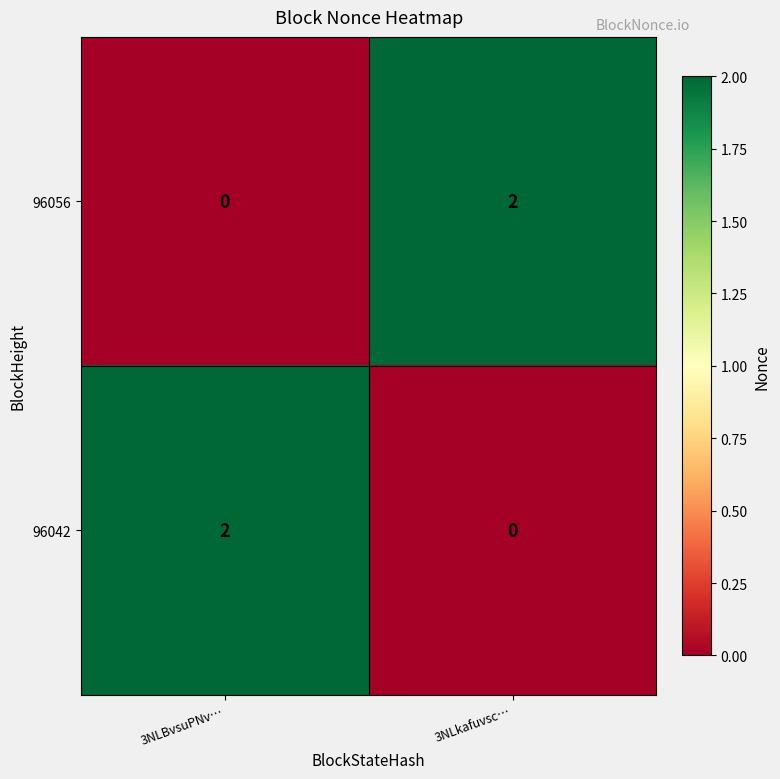

At 3NLBvsuPNv…, list the series in order from smallest to largest.

96056, 96042